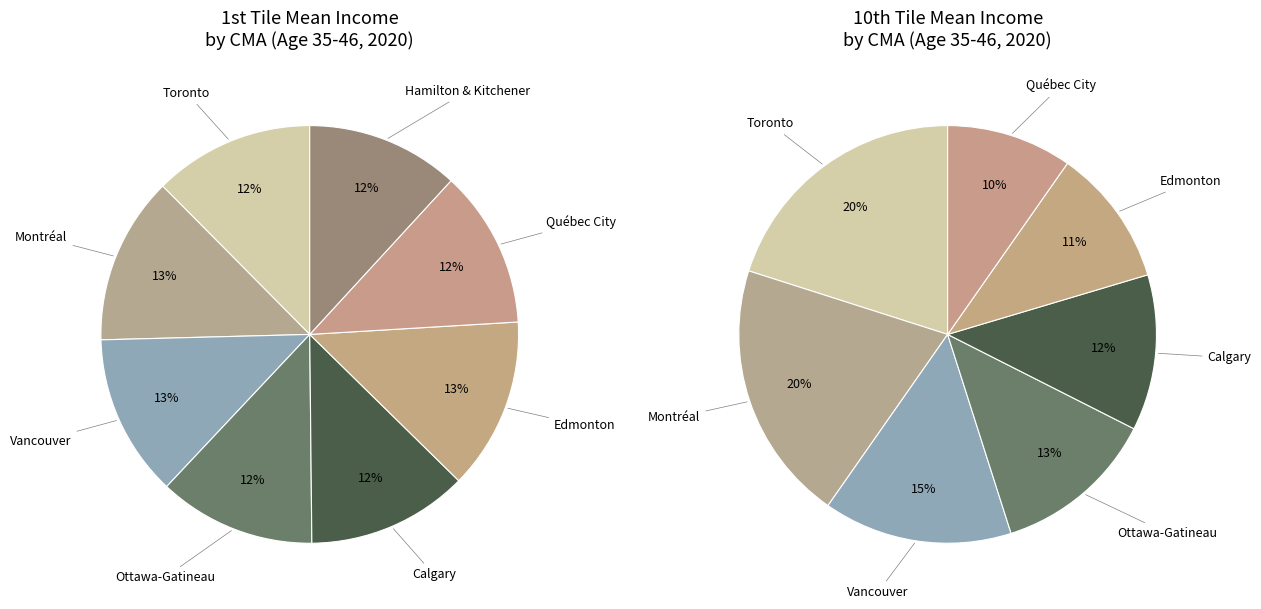

To the nearest percent, what is the average slice percentage?

12%